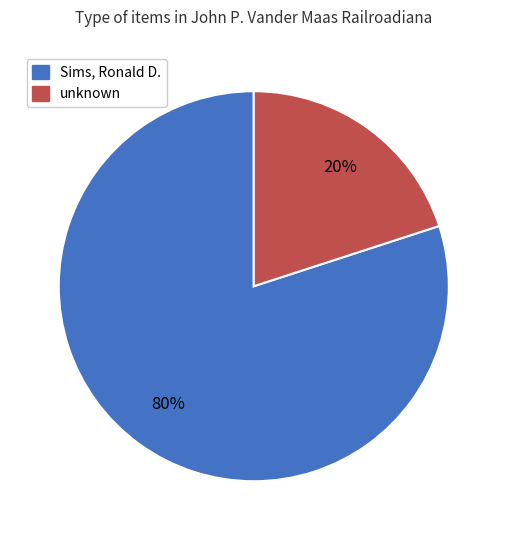

Is there a majority slice in this chart?

Yes